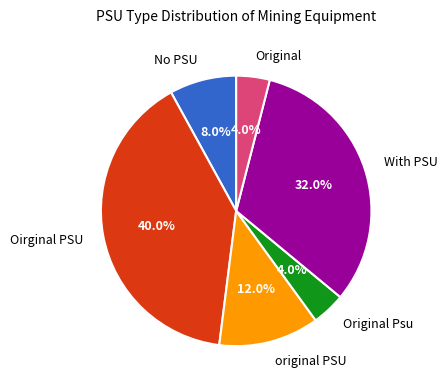

What percentage is the Original Psu slice, to the nearest percent?

4%